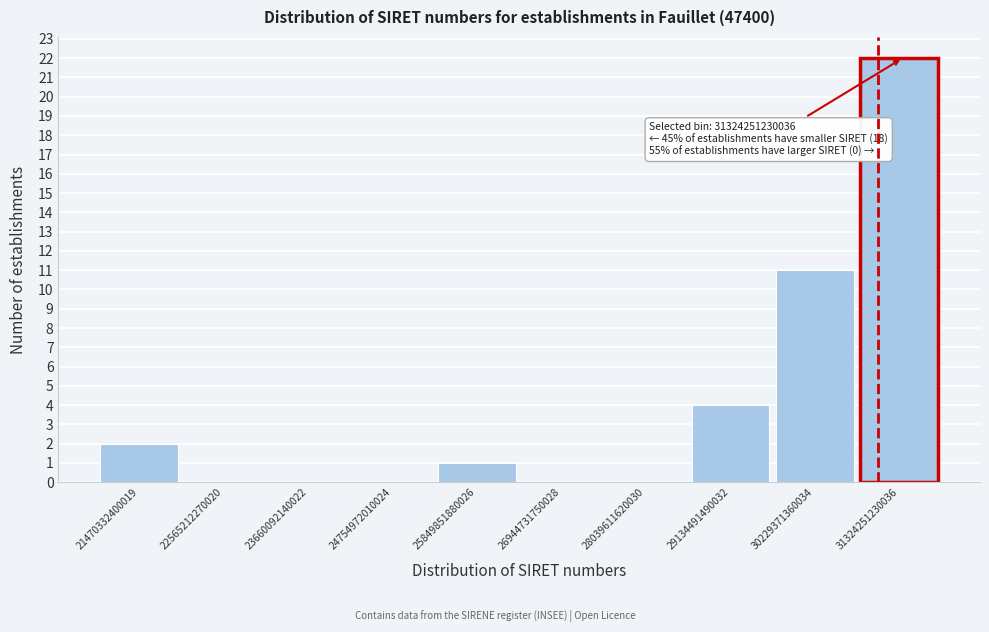

Reading left to right, list all the values displayed in this chart.

21470332400019=2	22565212270020=0	23660092140022=0	24754972010024=0	25849851880026=1	26944731750028=0	28039611620030=0	29134491490032=4	30229371360034=11	31324251230036=22